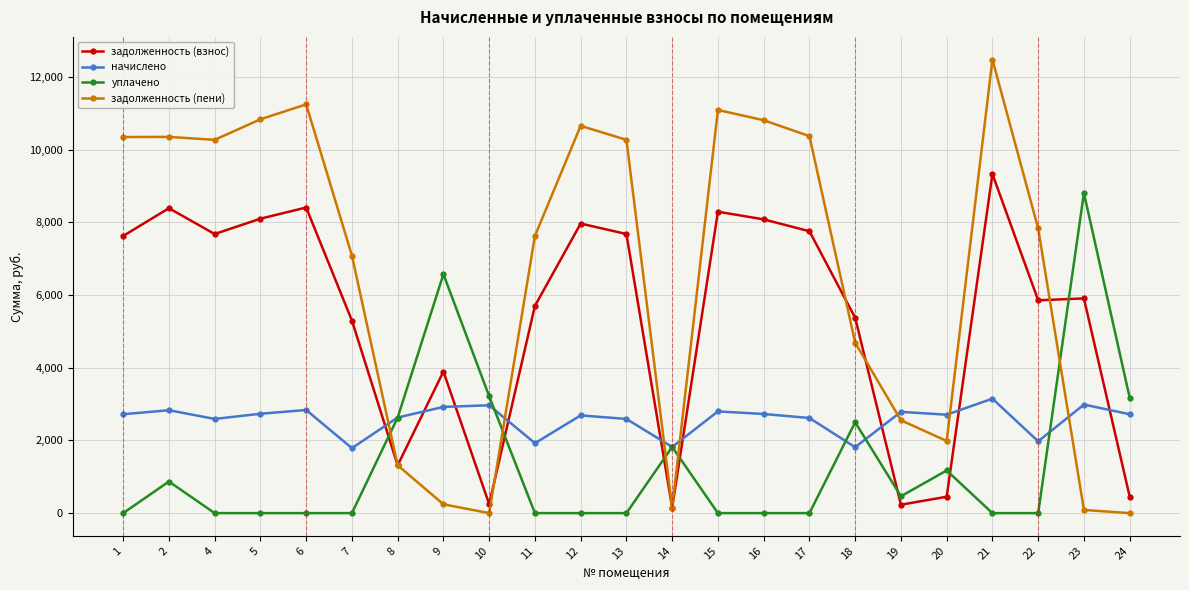

What are all the series names shown in the legend?

задолженность (взнос), начислено, уплачено, задолженность (пени)